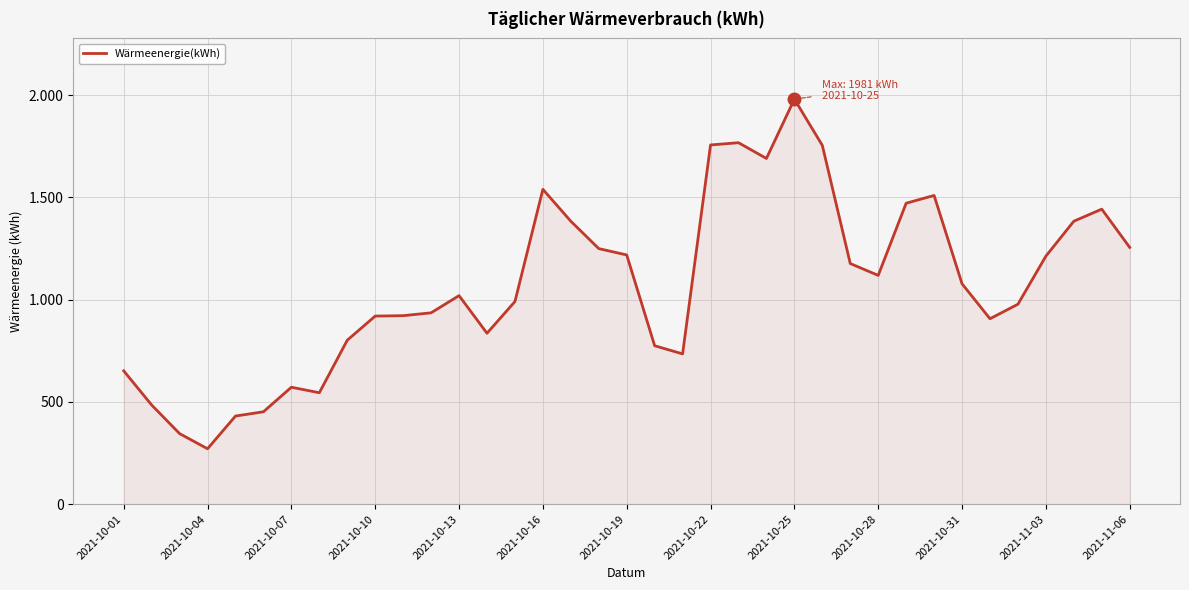

Does the chart have visible grid lines?

Yes